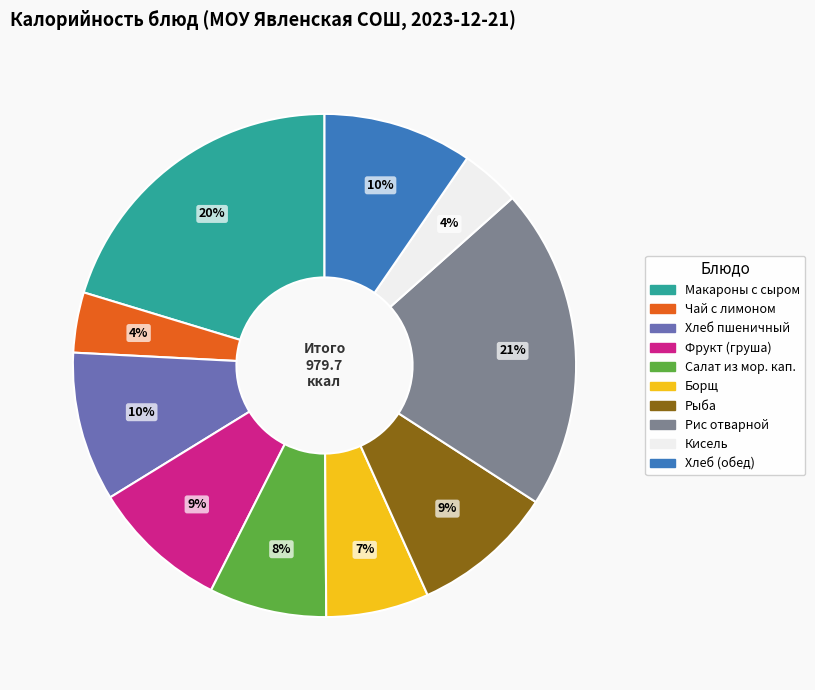

To the nearest percent, what is the difference between the largest and smallest slice percentages?

17%